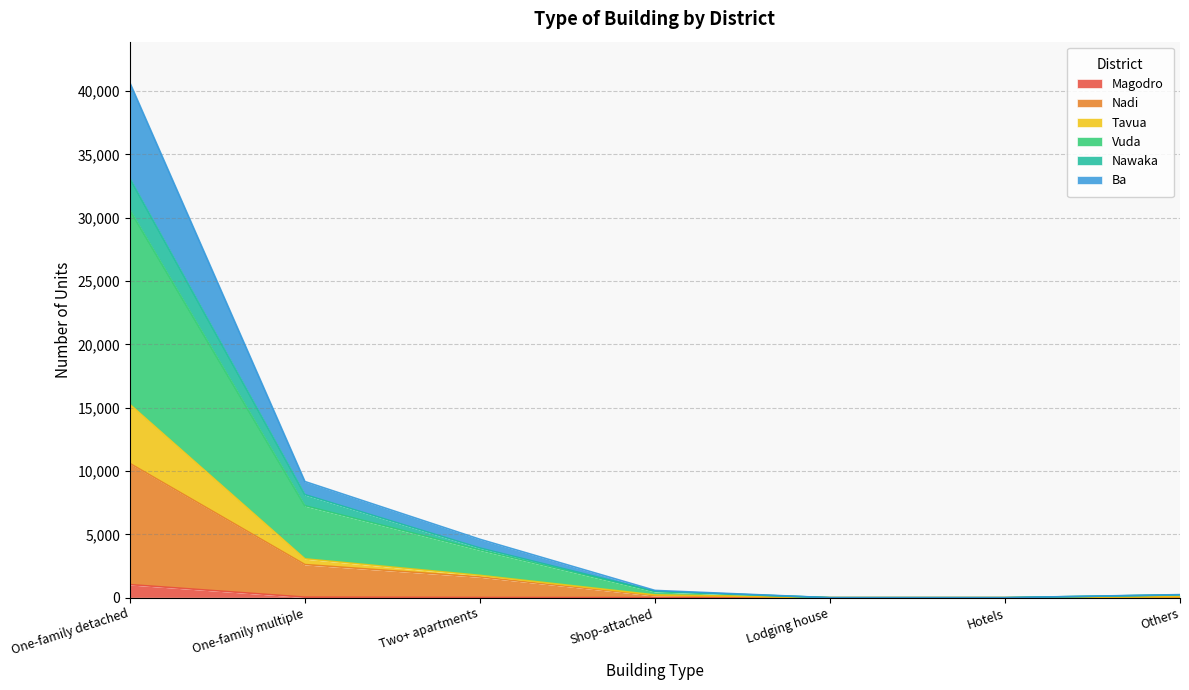

At which category is the sum across all series the highest?

One-family detached